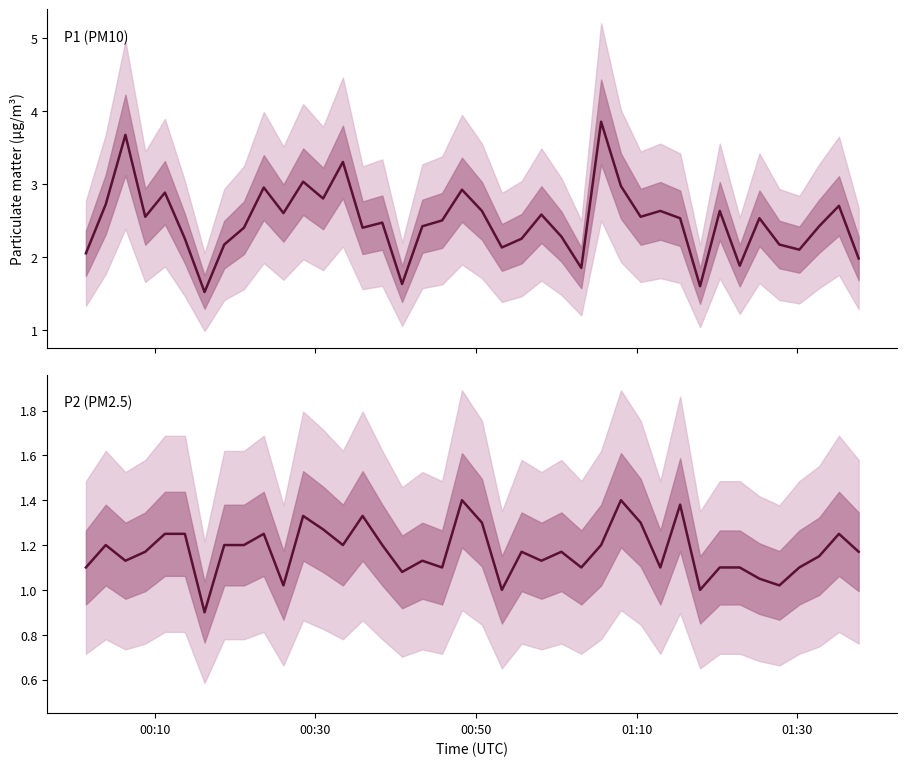

True or false: P1 (PM10) has more than 1 interior local peaks.

True